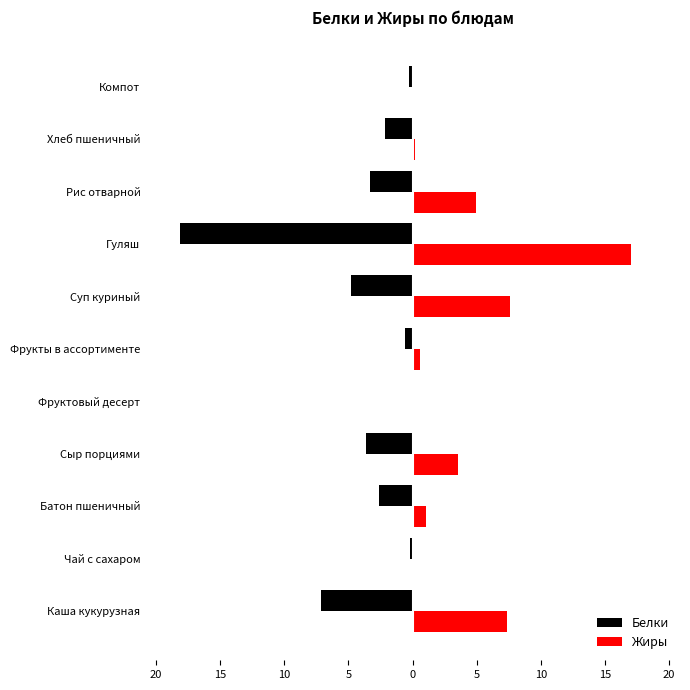

What are all the series names shown in the legend?

Белки, Жиры